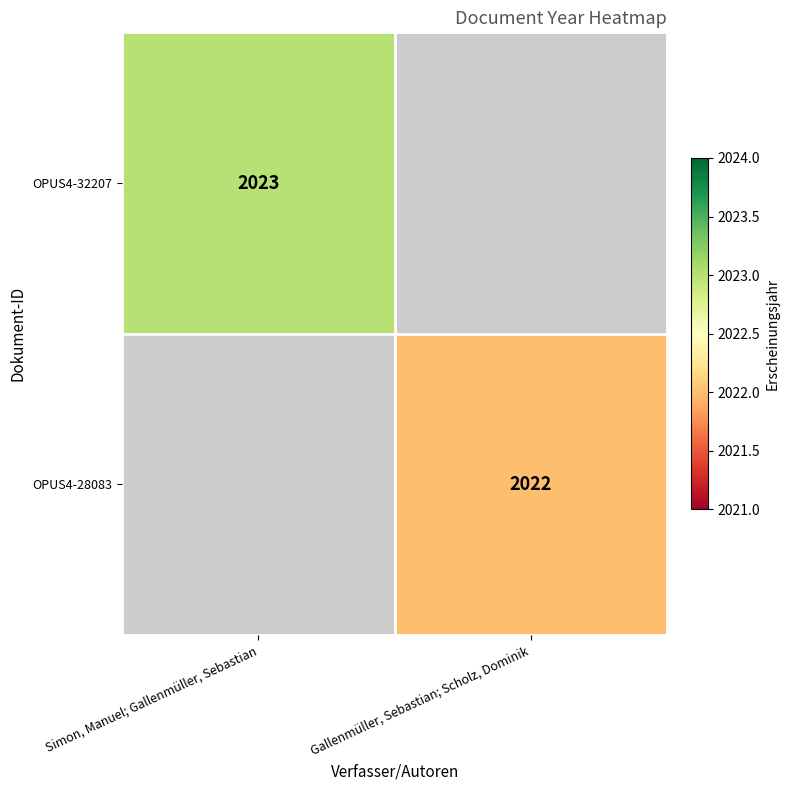

How many series are shown in this chart?

2